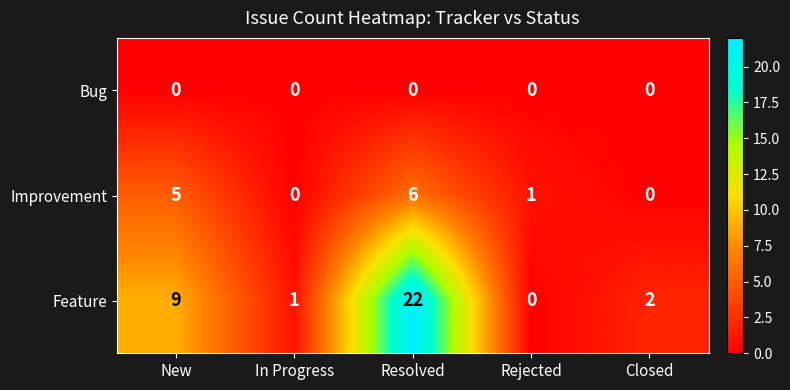

Reading left to right, transcribe all the data shown in this chart.

Bug: 0	0	0	0	0
Improvement: 5	0	6	1	0
Feature: 9	1	22	0	2